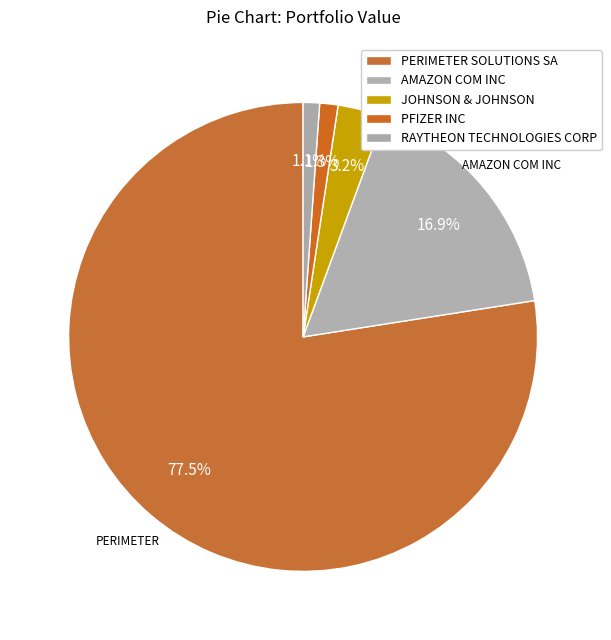

What is the ratio of the value at JOHNSON & JOHNSON to the value at PFIZER INC?

2.6